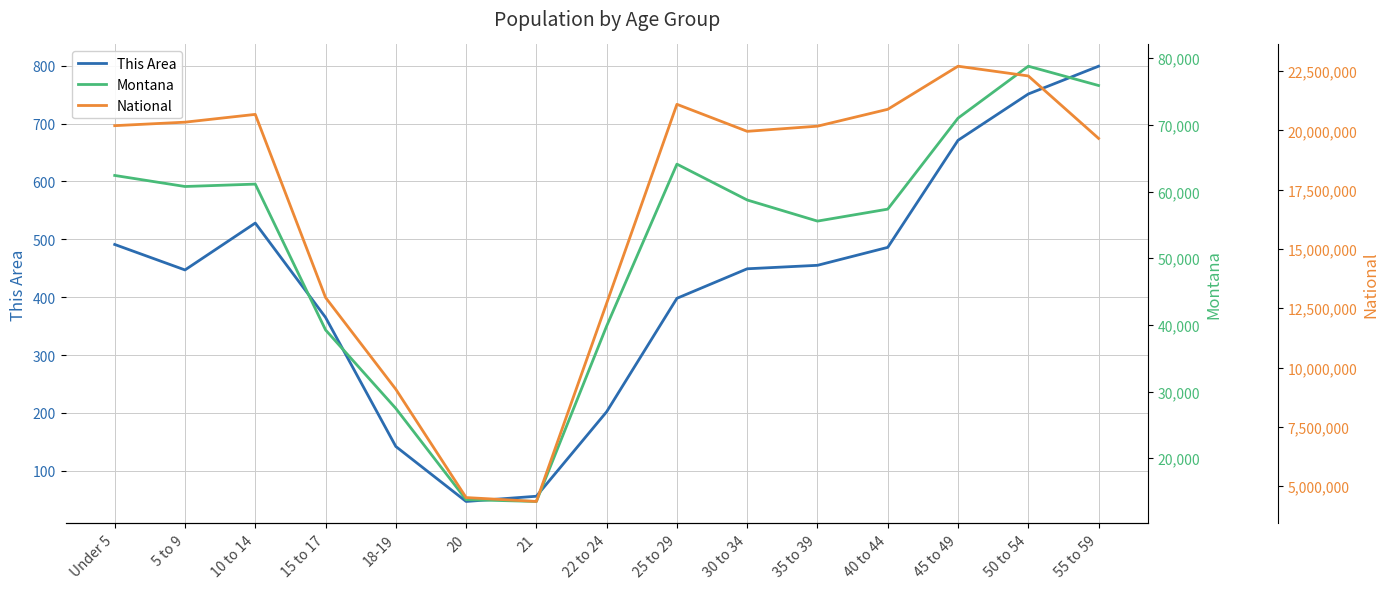

The Montana series shows 64123 at 25 to 29. True or false?

True